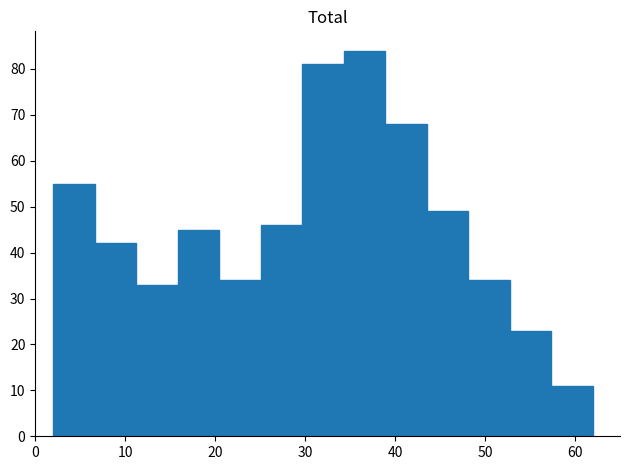

How tall is the bar that spans 39 to 44 on the x-axis? Neither the bar edges nor the heights are printed on the chart, so give them approximately, as read against the axes.

68